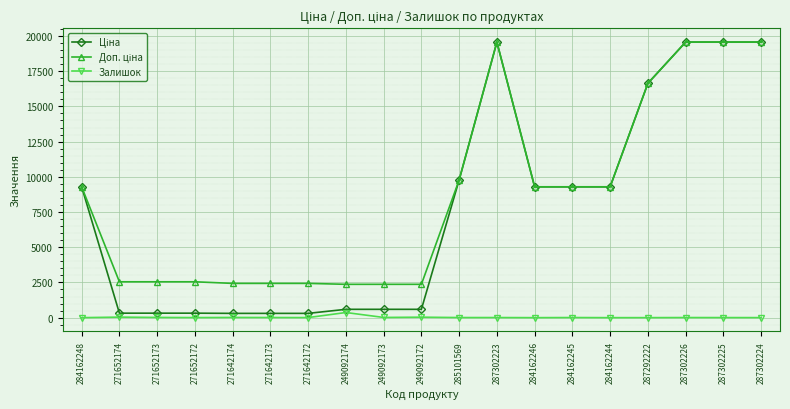

What is the greatest value displayed?

19564.9